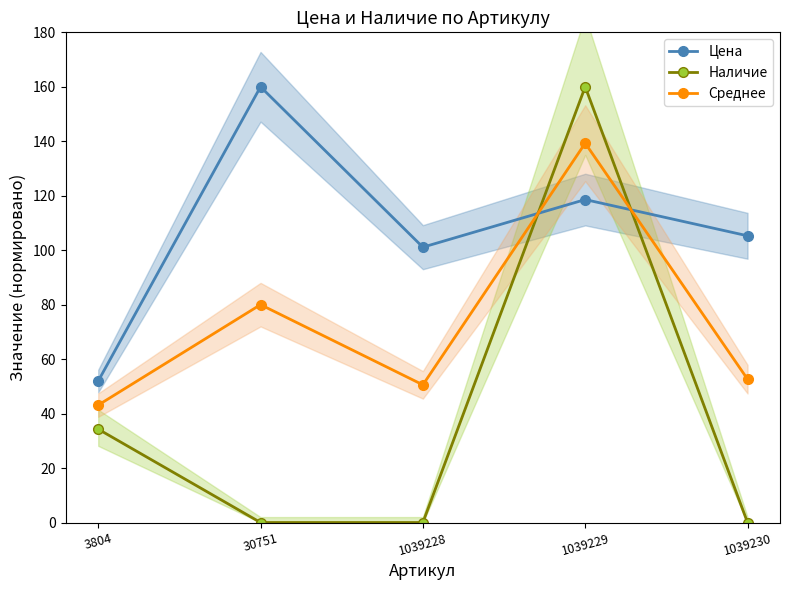

How many times do Цена and Среднее cross each other?

2